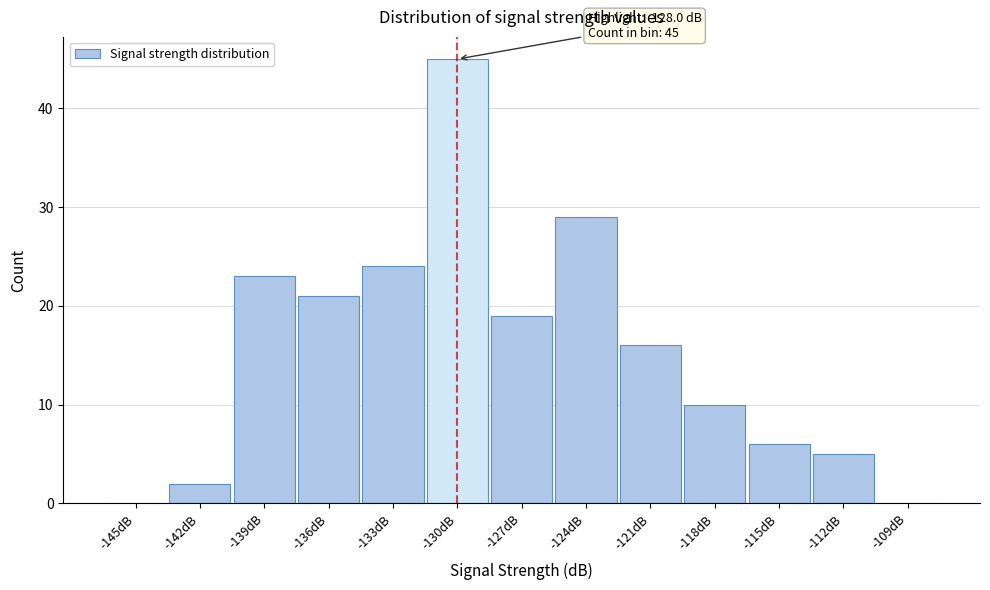

Reading left to right, what are all the values shown in this chart?

-145dB=0	-142dB=2	-139dB=23	-136dB=21	-133dB=24	-130dB=45	-127dB=19	-124dB=29	-121dB=16	-118dB=10	-115dB=6	-112dB=5	-109dB=0